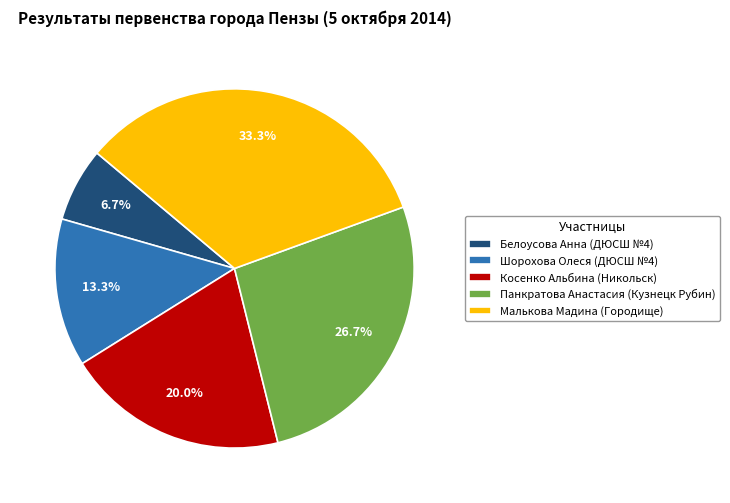

What portion of the pie excludes Панкратова Анастасия?

73.3%